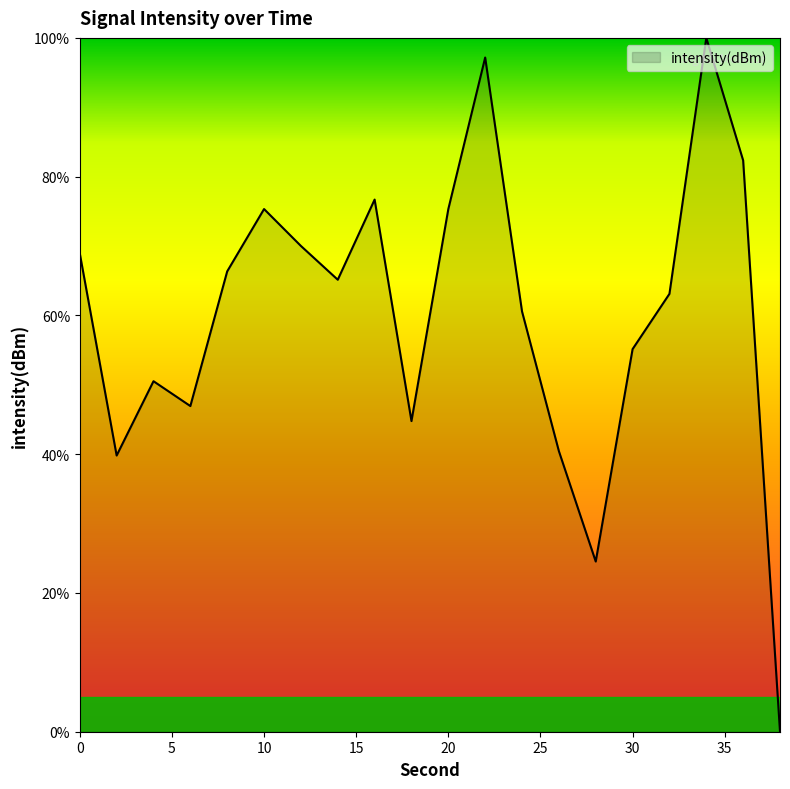

What is the maximum value shown in the chart?

100.0